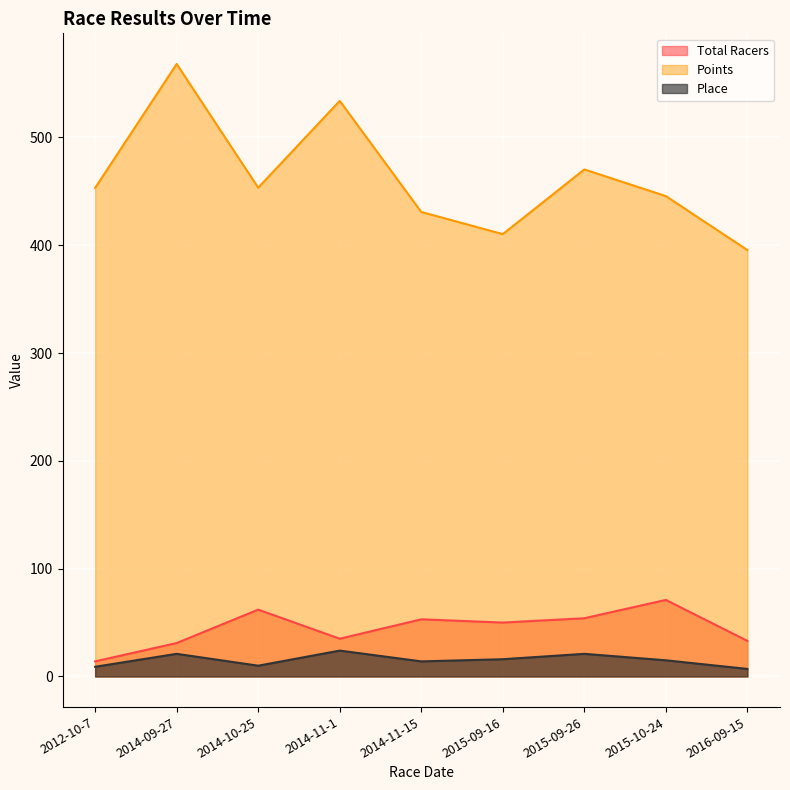

Count the number of data series in this chart.

3